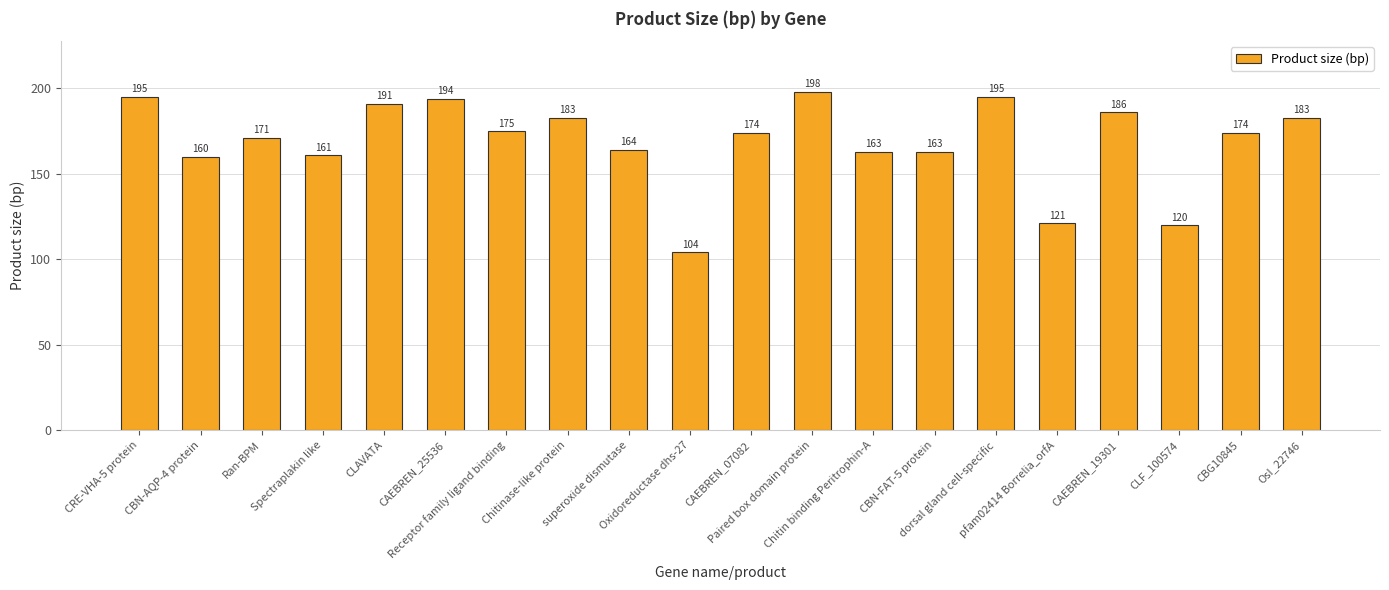

What is the average value?

169